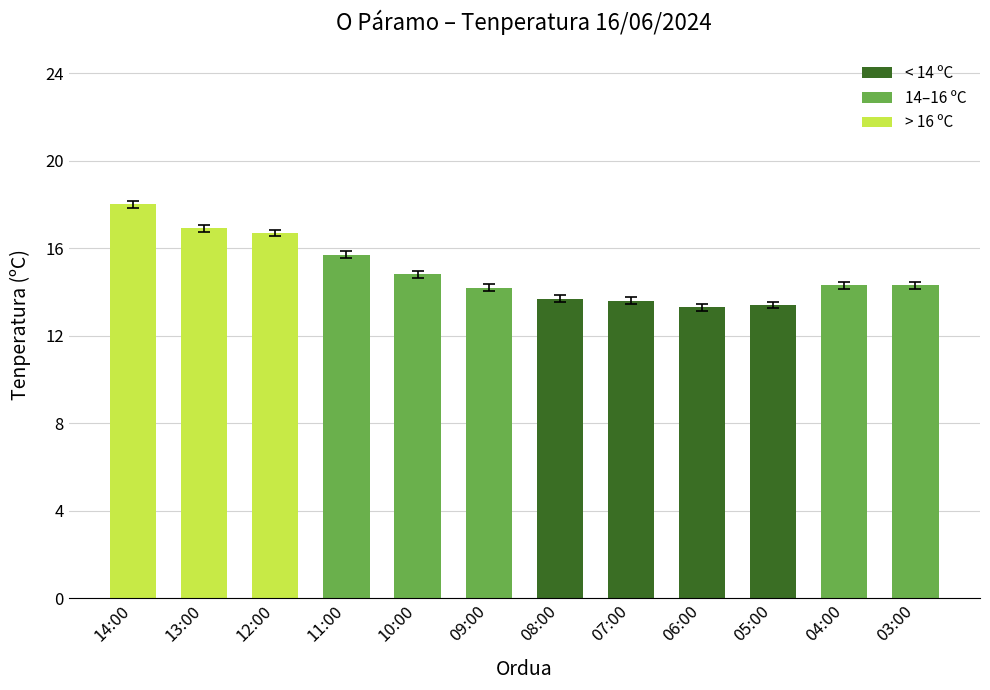

Approximately how many times larger is the value at 07:00 compared to 11:00?

0.9